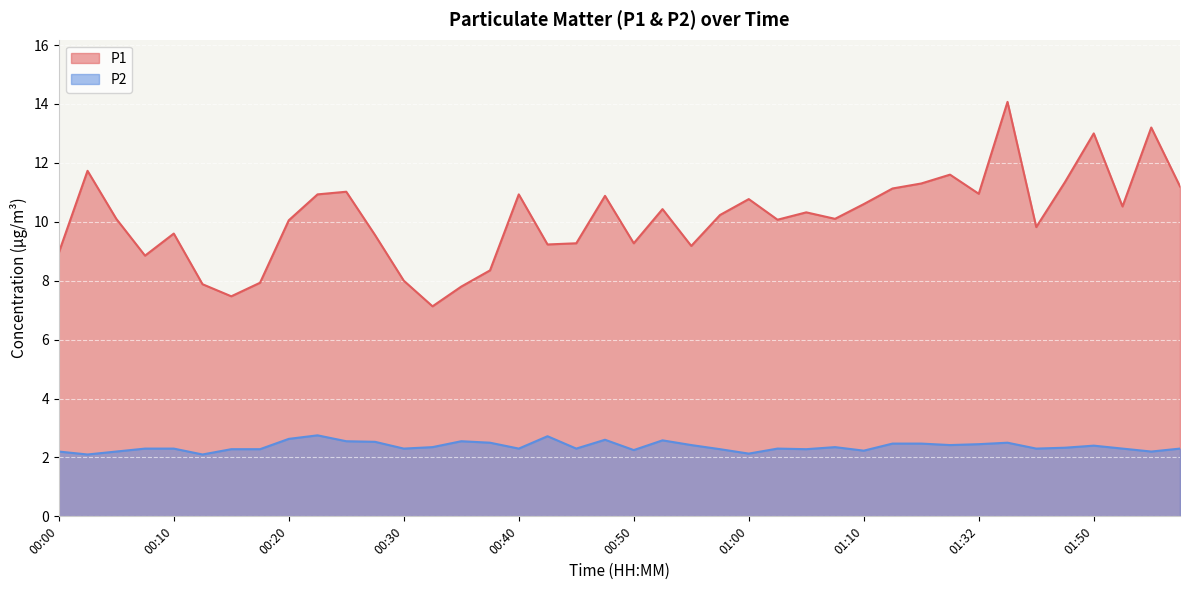

How many categories are shown in the chart?

40